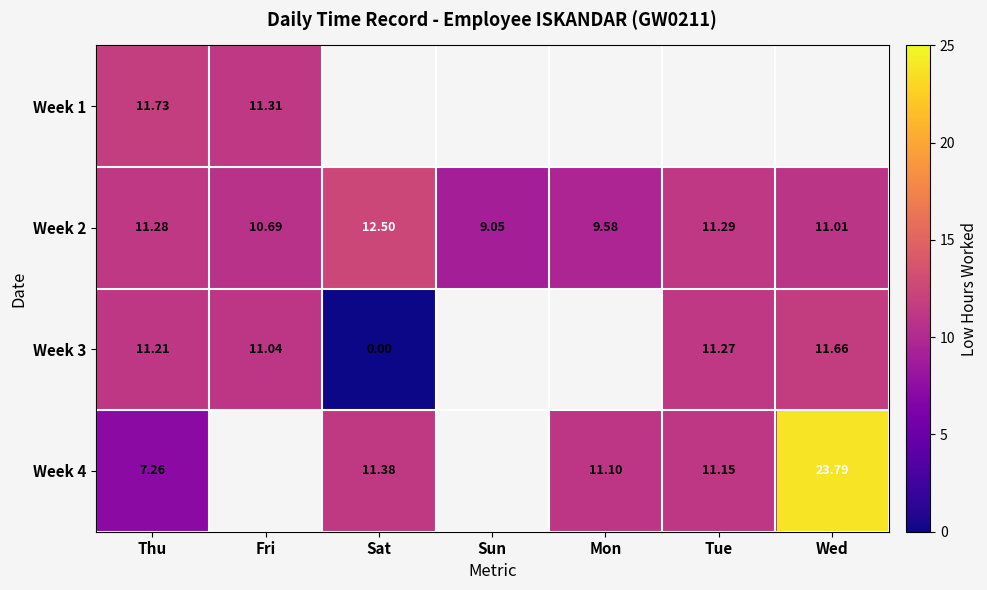

At which category is the sum across all series the highest?

Thu